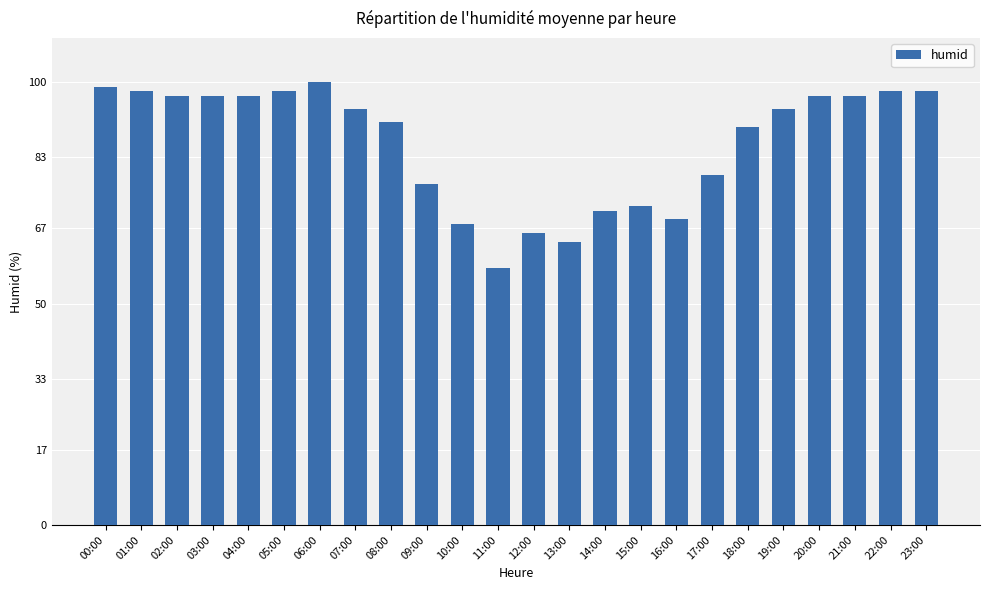

Which has a higher value, 20:00 or 23:00?

23:00